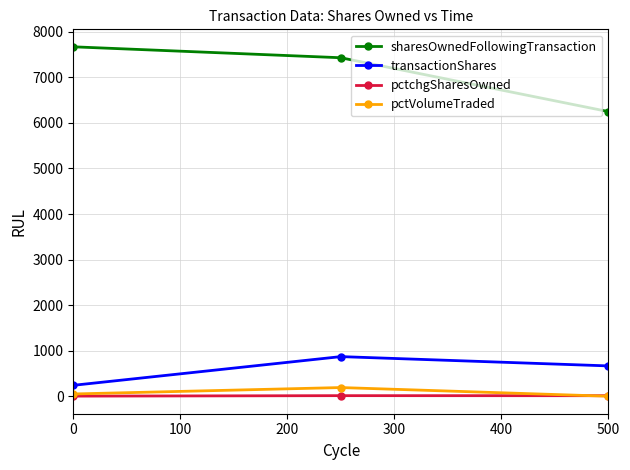

Which series has the largest total across all categories?

sharesOwnedFollowingTransaction